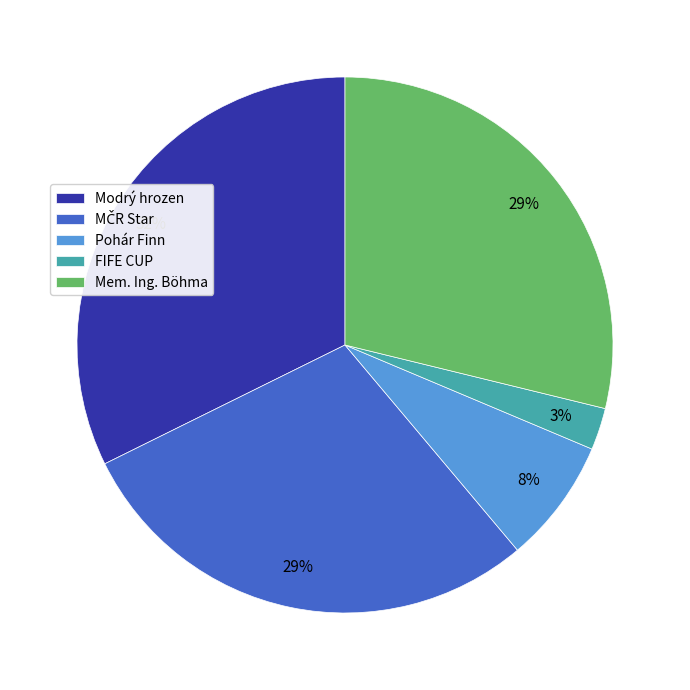

To the nearest percent, what percentage of the pie is Modrý hrozen?

32%